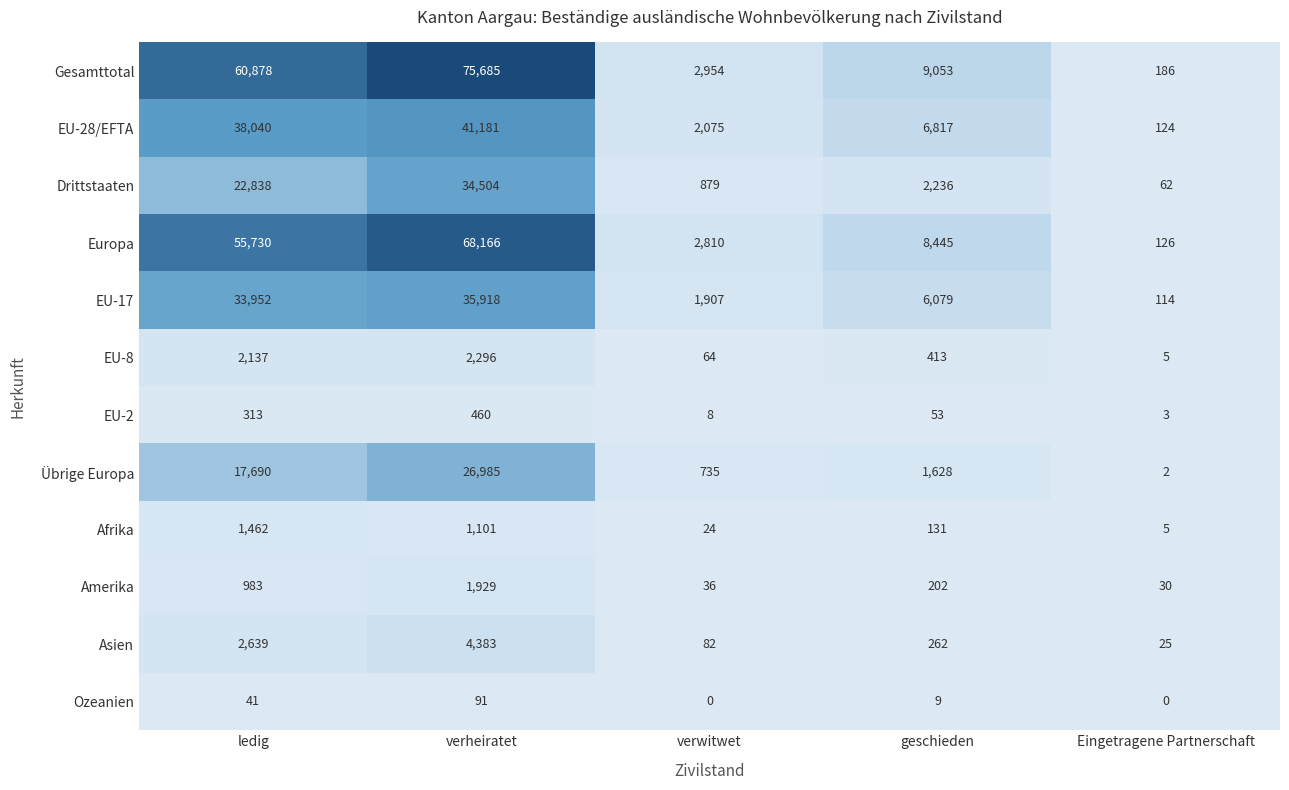

Count the number of data series in this chart.

12